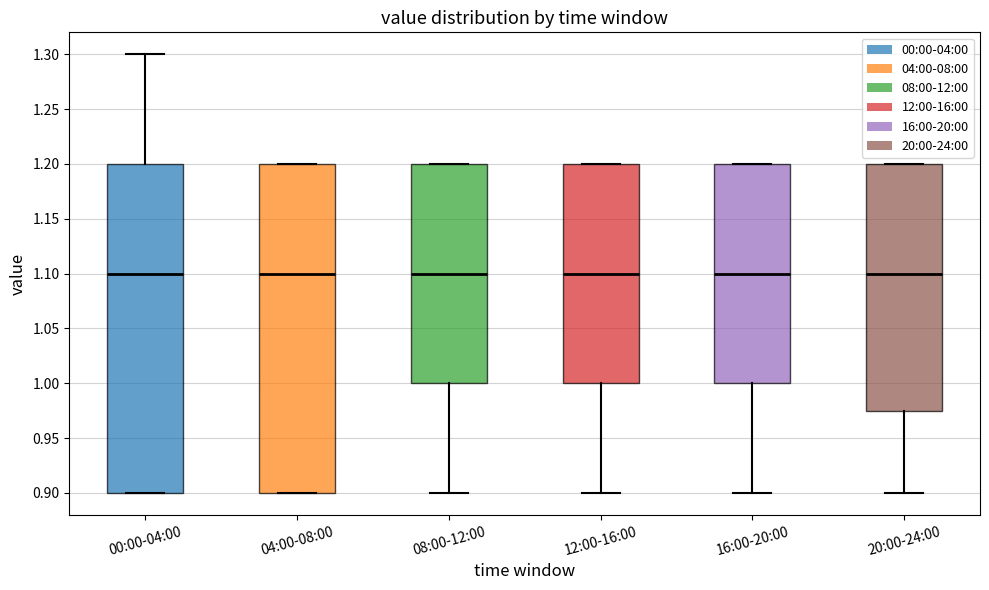

Where is the upper edge of the box for 00:00-04:00 on the y-axis? The values are not printed on the chart, so give them approximately, as read against the axis.

1.200